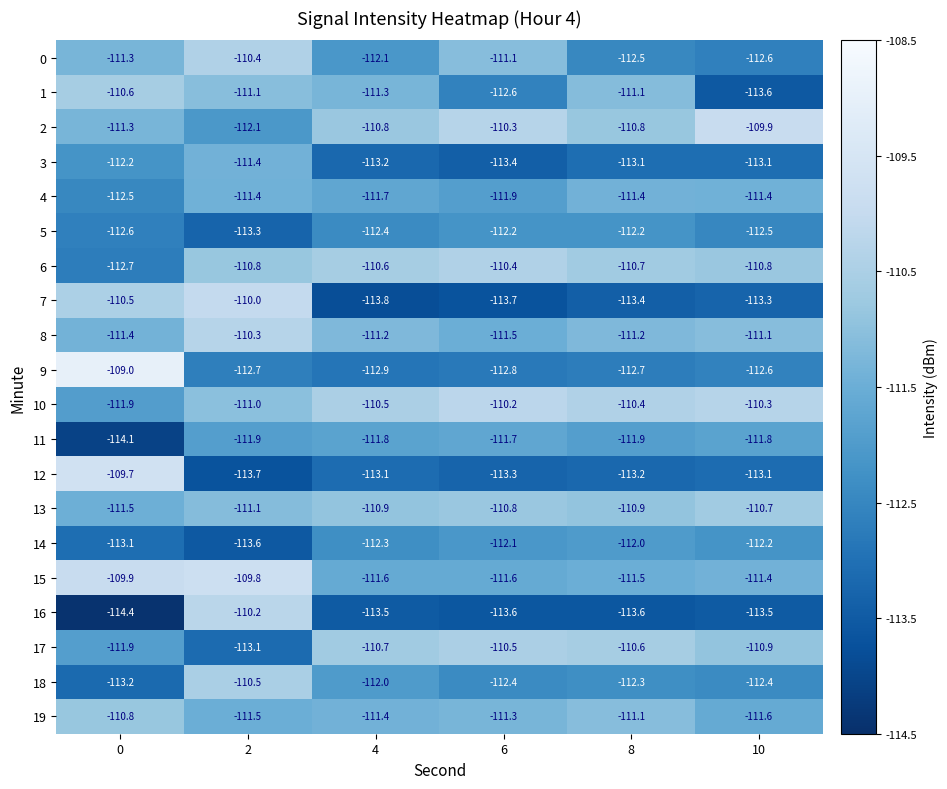

What is the greatest value displayed?

-109.0